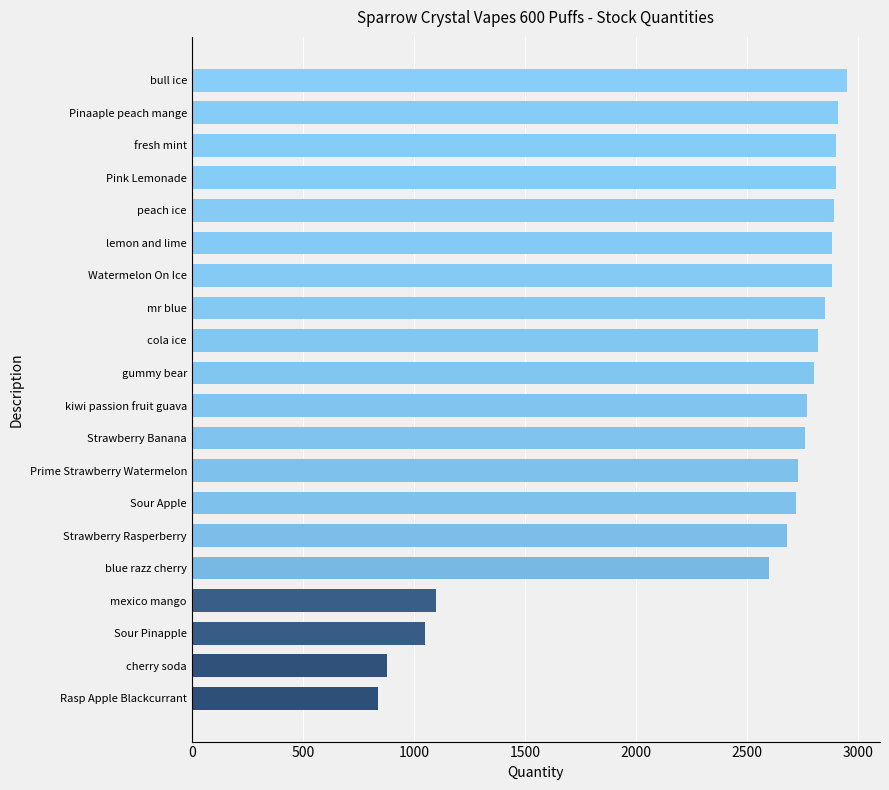

What is the sum of the values at Strawberry Banana and bull ice?

5710